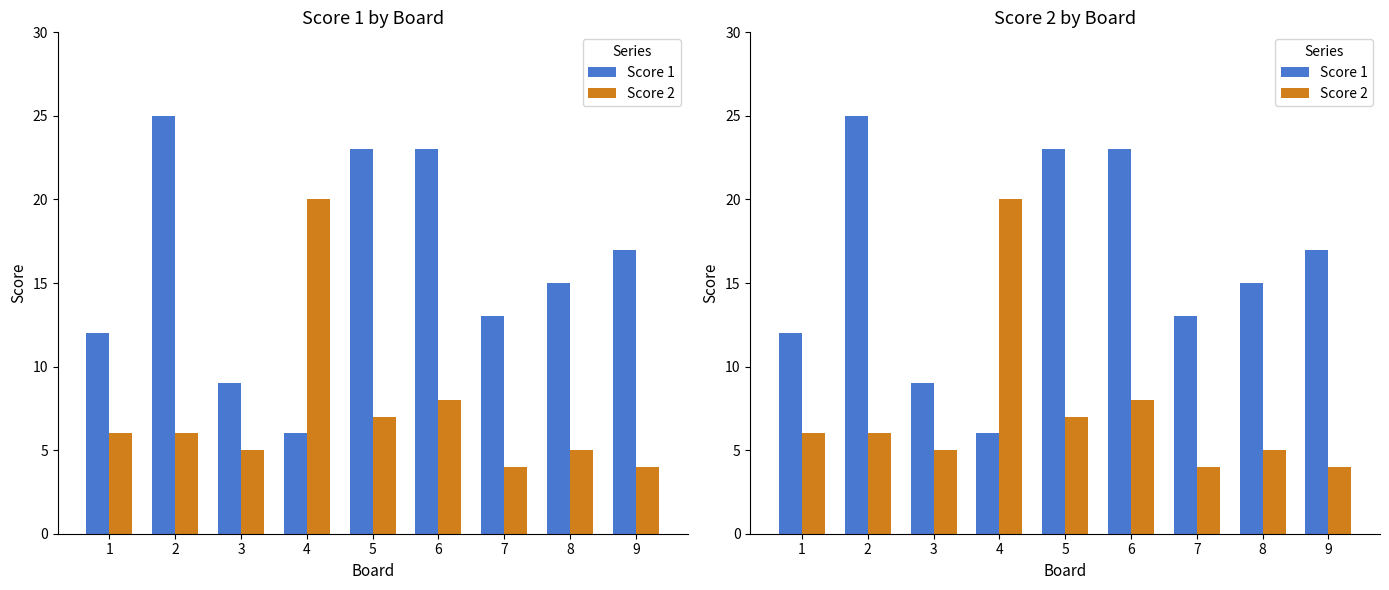

What is the highest value of the Score 1 series?

25